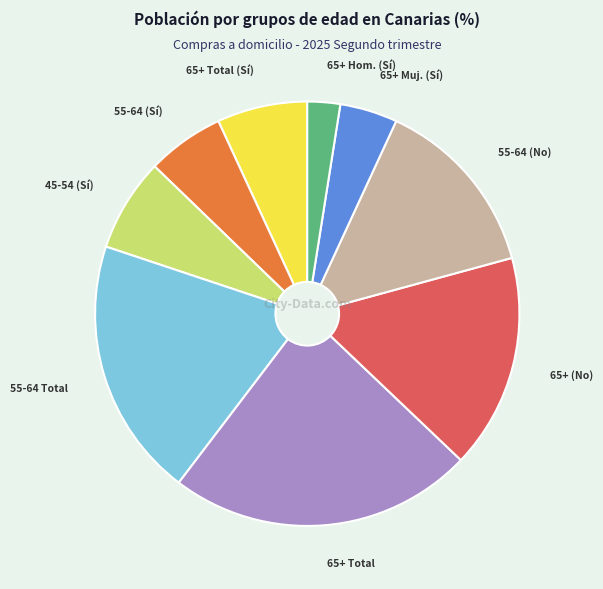

Does any single category account for the majority?

No